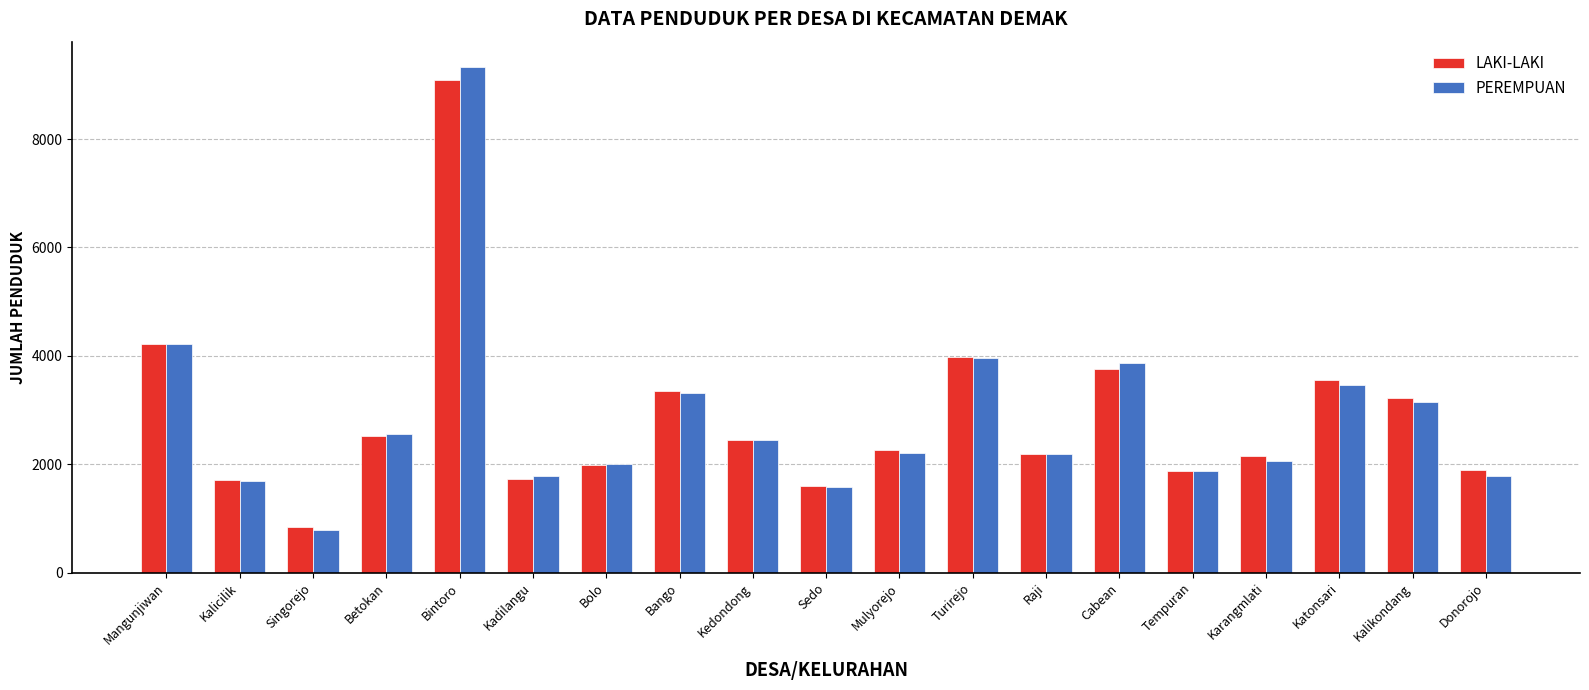

What is the approximate value of LAKI-LAKI at Katonsari, to the nearest 10?

3550